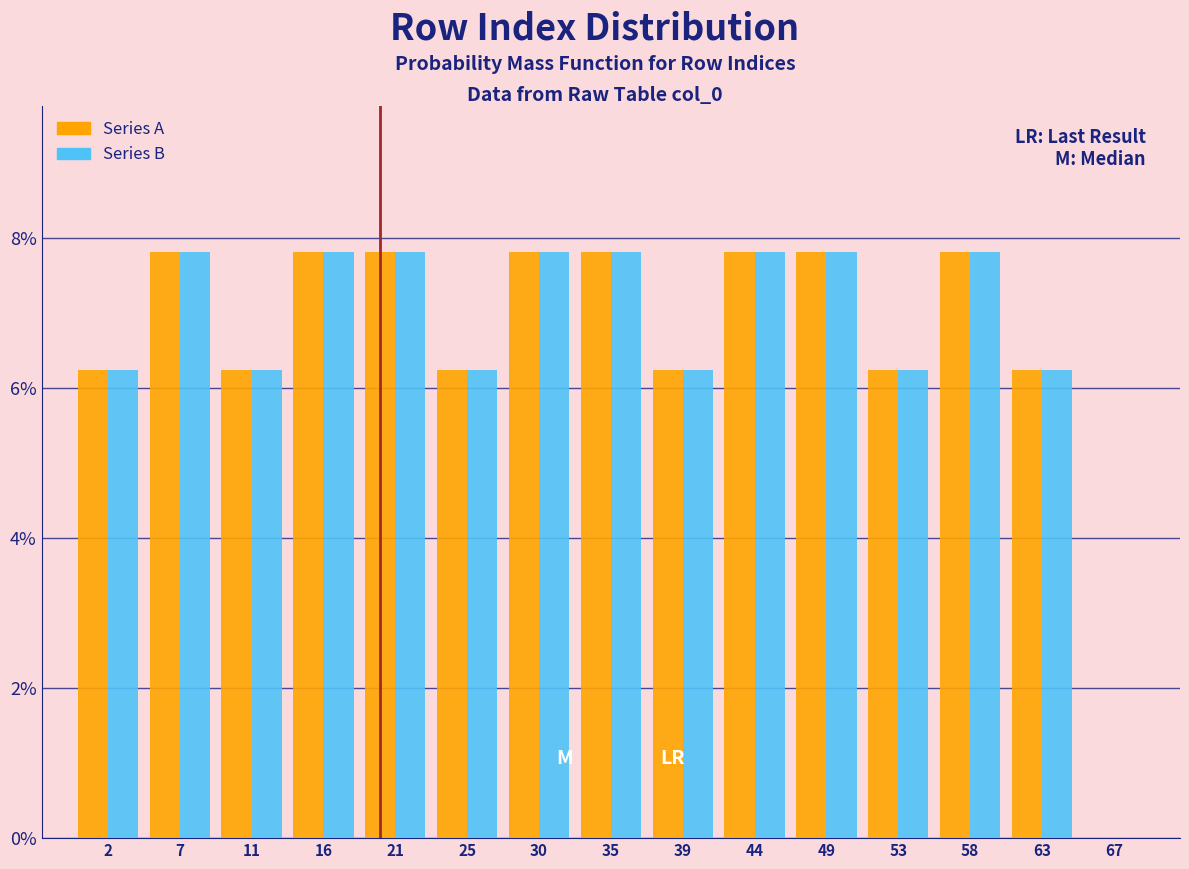

What is the height of the Series A bar covering 56.0 to 60.5 on the x-axis? Neither the bar edges nor the heights are printed on the chart, so give them approximately, as read against the axes.

7.8